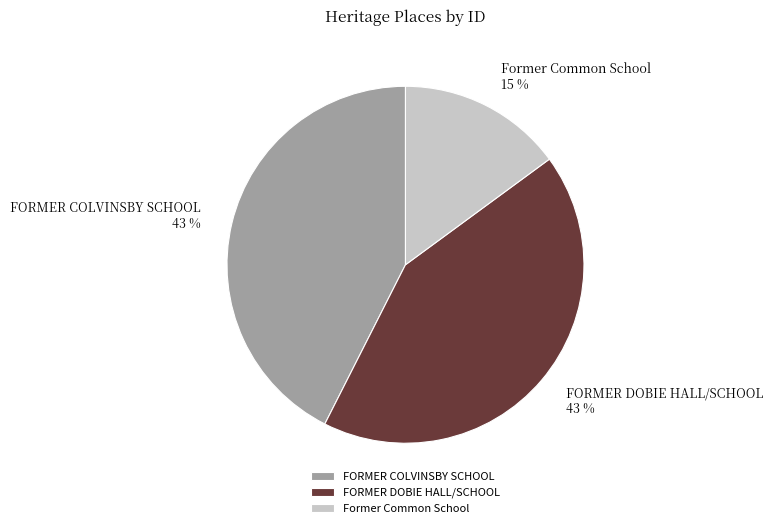

Which has a higher value, Former Common School or FORMER DOBIE HALL/SCHOOL?

FORMER DOBIE HALL/SCHOOL